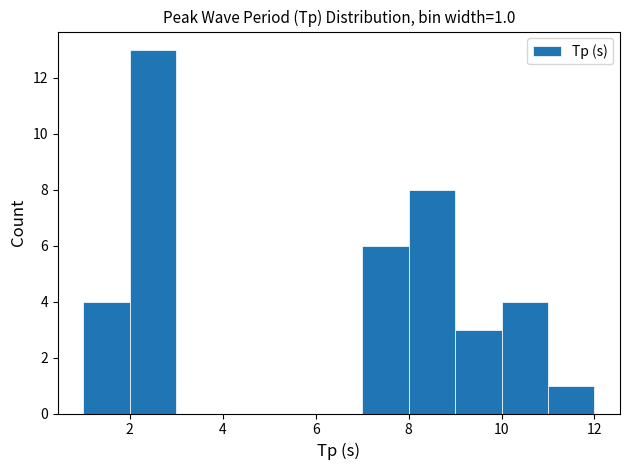

Over which range of the x-axis is the bar tallest?

2 to 3